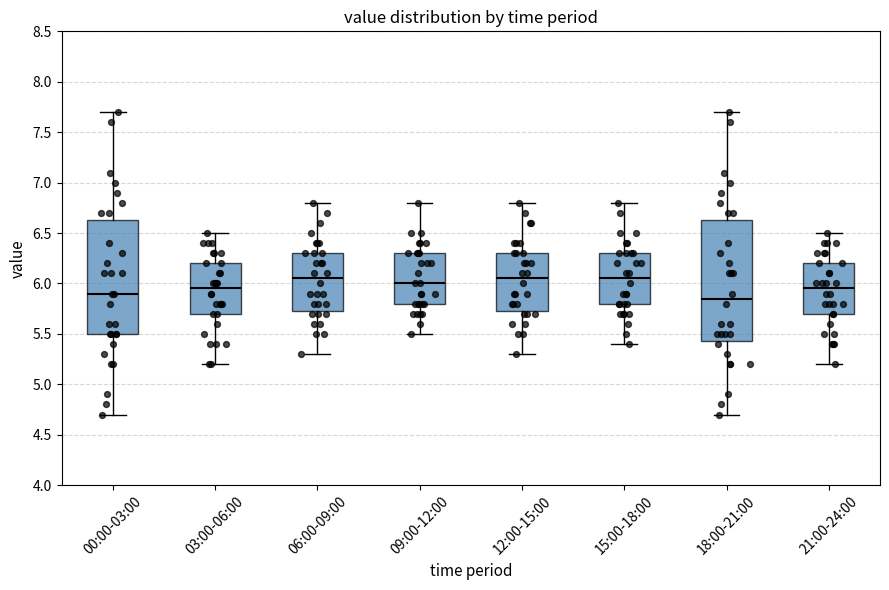

Reading left to right, read every box against the y-axis: the position of its median line, the range the box covers, and the ends of its whiskers. The values are not printed on the chart, so give them approximately, as read against the axis.

00:00-03:00: median 5.90, box 5.50 to 6.65, whiskers 4.70 to 7.70
03:00-06:00: median 5.95, box 5.70 to 6.20, whiskers 5.20 to 6.50
06:00-09:00: median 6.05, box 5.75 to 6.30, whiskers 5.30 to 6.80
09:00-12:00: median 6.00, box 5.80 to 6.30, whiskers 5.50 to 6.80
12:00-15:00: median 6.05, box 5.75 to 6.30, whiskers 5.30 to 6.80
15:00-18:00: median 6.05, box 5.80 to 6.30, whiskers 5.40 to 6.80
18:00-21:00: median 5.85, box 5.45 to 6.65, whiskers 4.70 to 7.70
21:00-24:00: median 5.95, box 5.70 to 6.20, whiskers 5.20 to 6.50